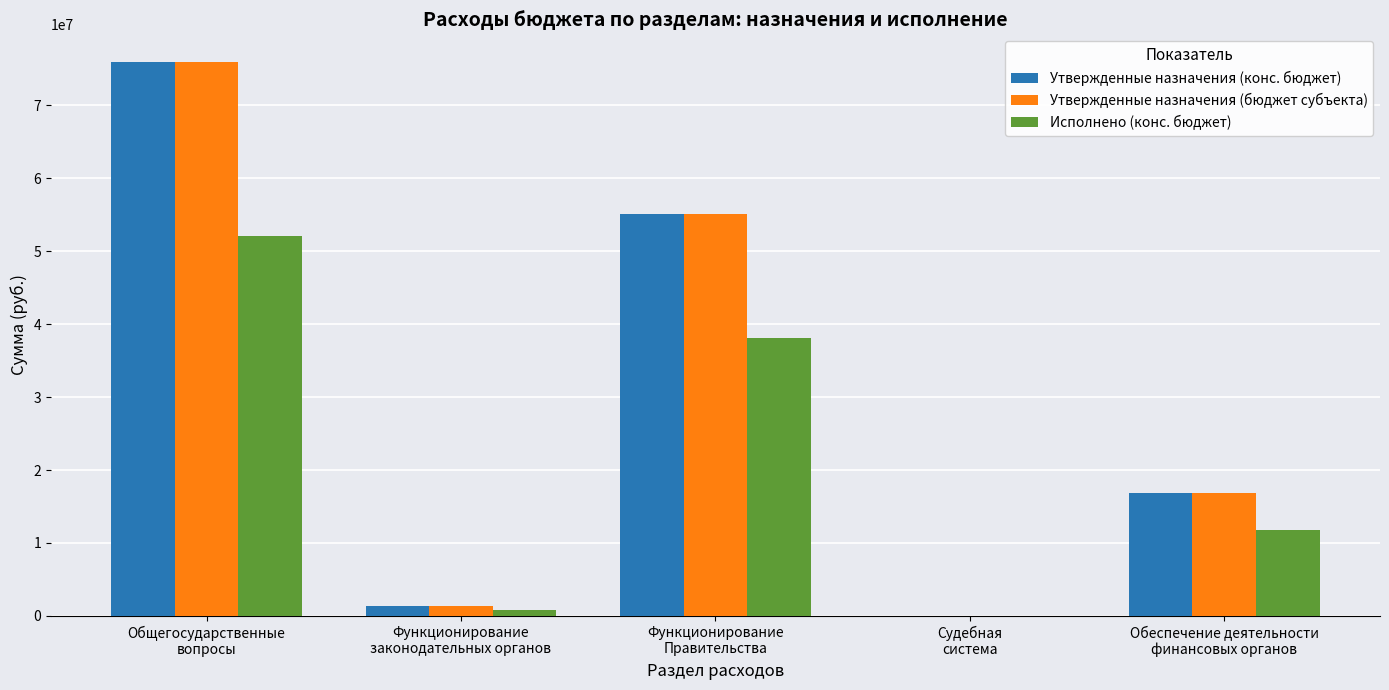

What is the sum of all Исполнено (конс. бюджет) values?

102692175.8